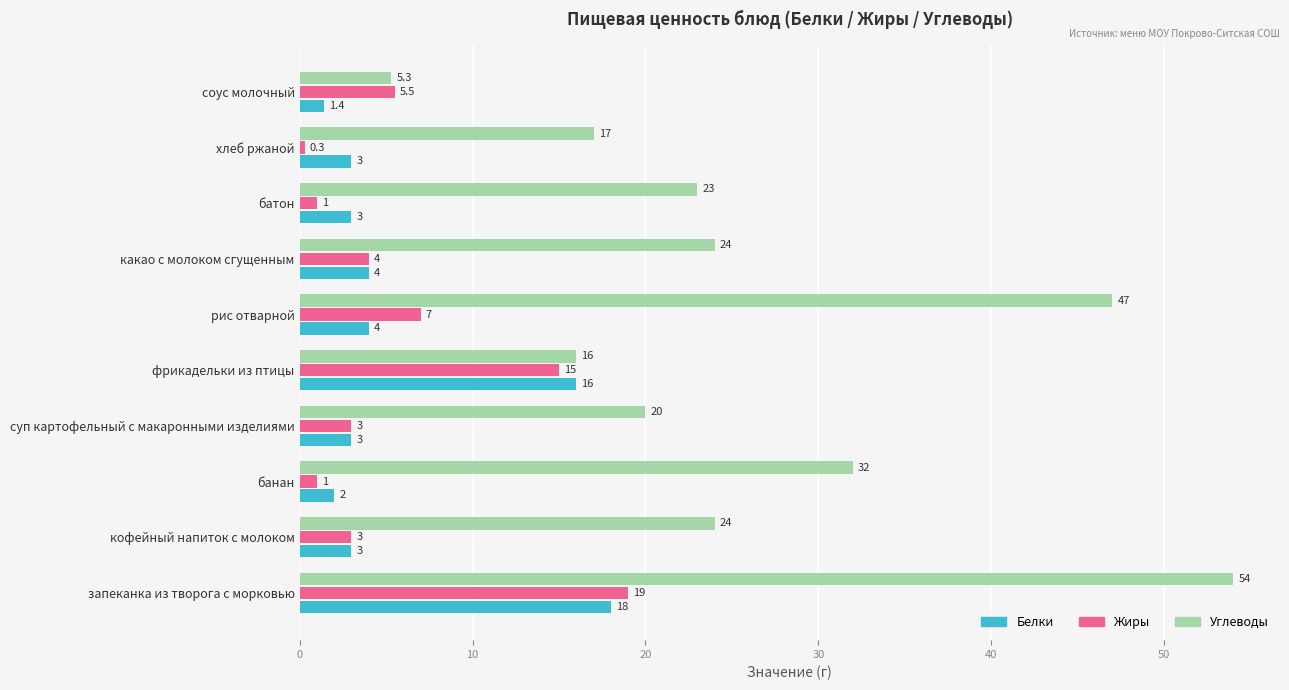

At which label is Жиры closest to 9?

рис отварной